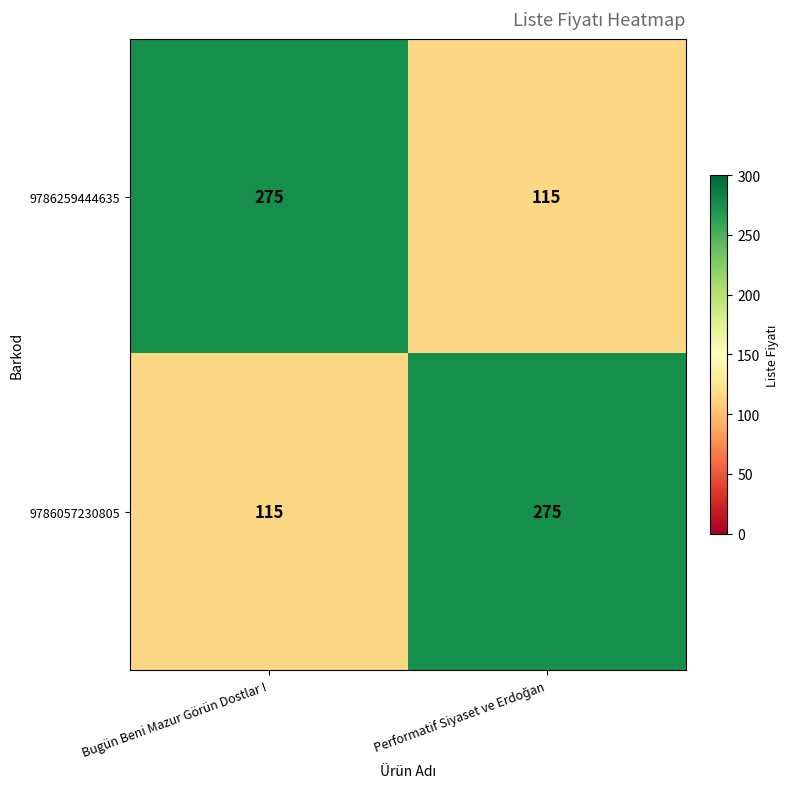

Rank the series at Bugün Beni Mazur Görün Dostlar ! from lowest to highest value.

9786057230805, 9786259444635